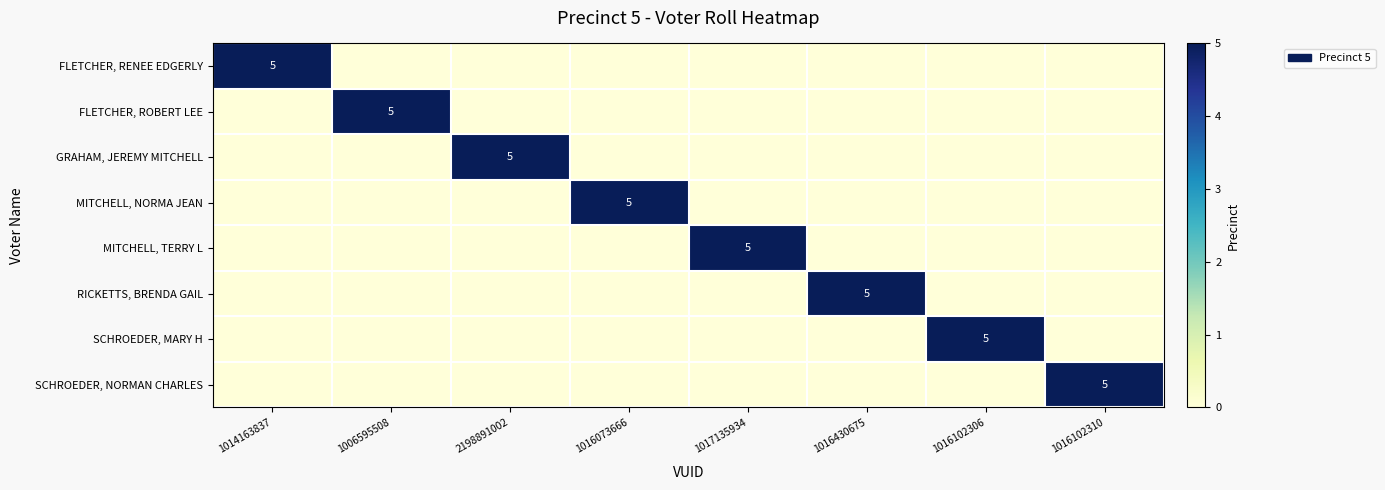

Which has a higher value, 2198891002 or 1017135934?

2198891002